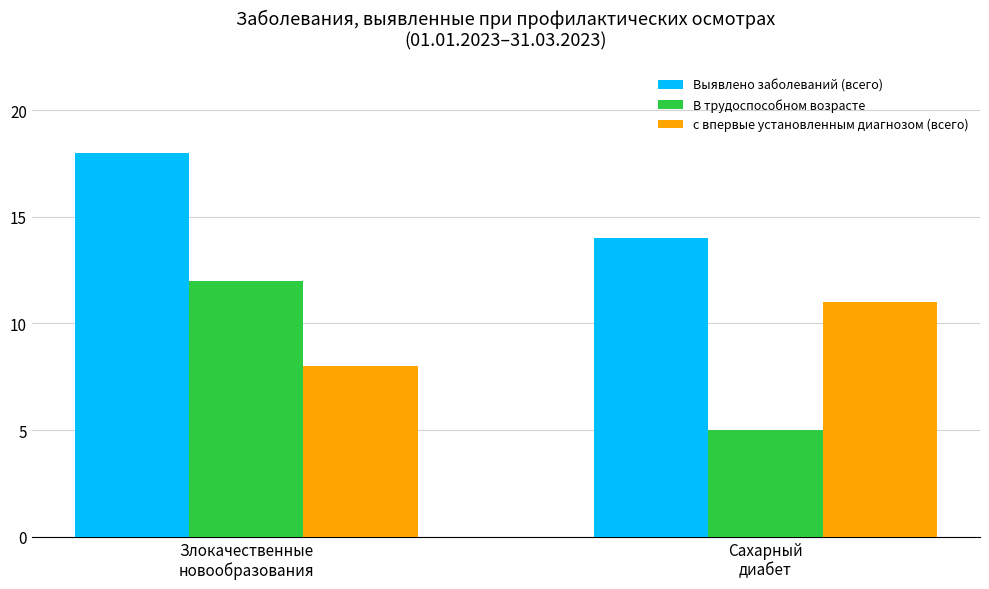

At how many categories does at least one series exceed 10?

2